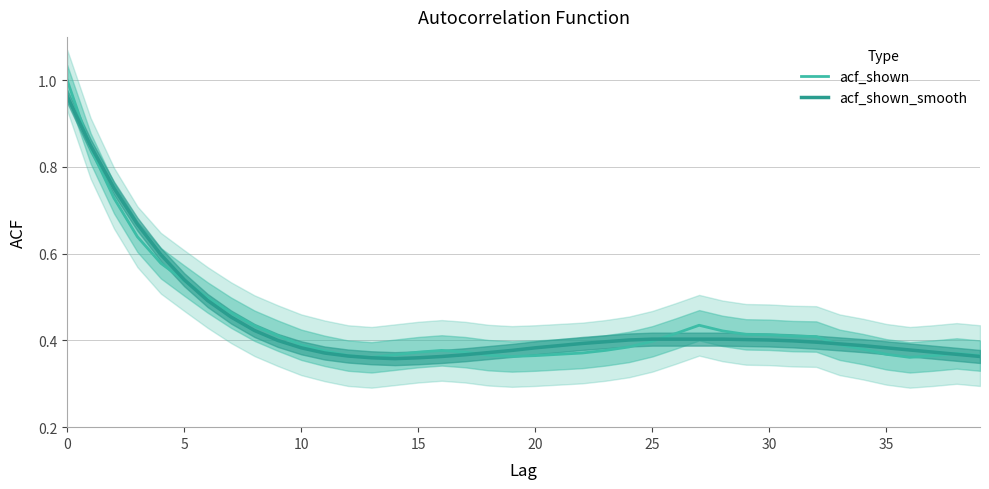

Reading left to right, extract all data points from this chart.

acf_shown: 1.0	0.8	0.7	0.6	0.6	0.5	0.5	0.5	0.4	0.4	0.4	0.4	0.4	0.4	0.4	0.4	0.4	0.4	0.4	0.4	0.4	0.4	0.4	0.4	0.4	0.4	0.4	0.4	0.4	0.4	0.4	0.4	0.4	0.4	0.4	0.4	0.4	0.4	0.4	0.4
acf_shown_smooth: 1.0	0.8	0.8	0.7	0.6	0.5	0.5	0.5	0.4	0.4	0.4	0.4	0.4	0.4	0.4	0.4	0.4	0.4	0.4	0.4	0.4	0.4	0.4	0.4	0.4	0.4	0.4	0.4	0.4	0.4	0.4	0.4	0.4	0.4	0.4	0.4	0.4	0.4	0.4	0.4